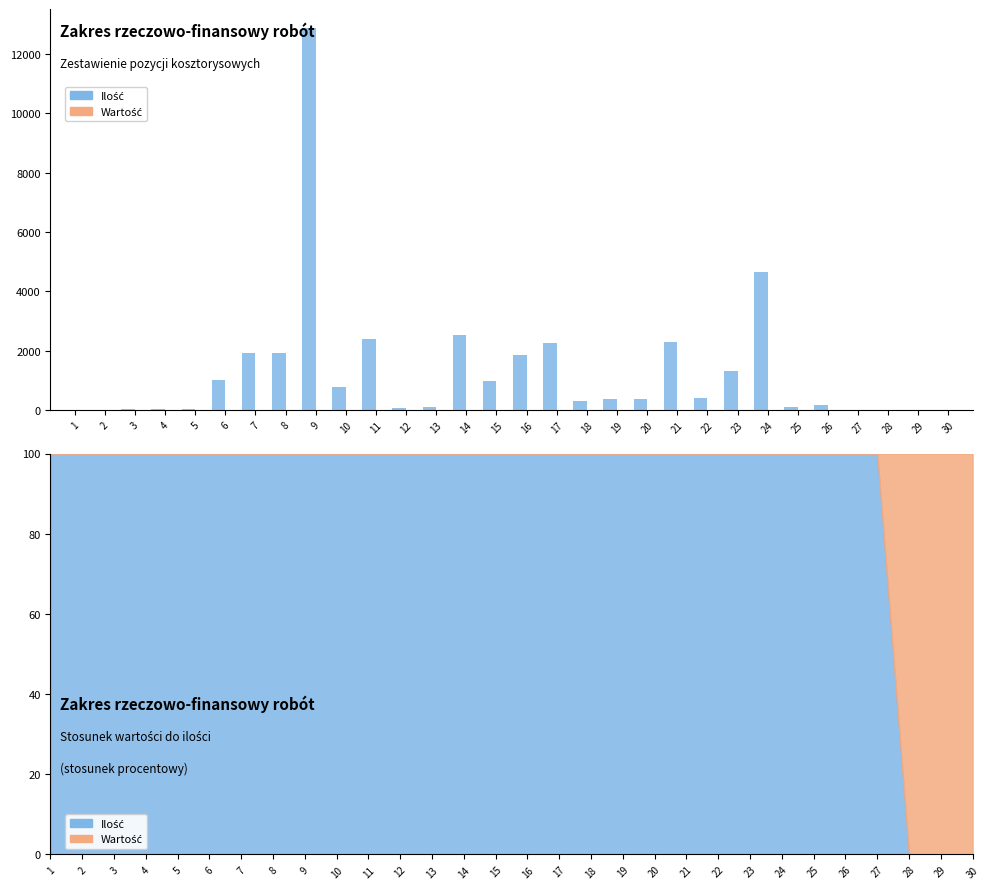

List the series in order of their peak value, lowest first.

Wartość, Ilość